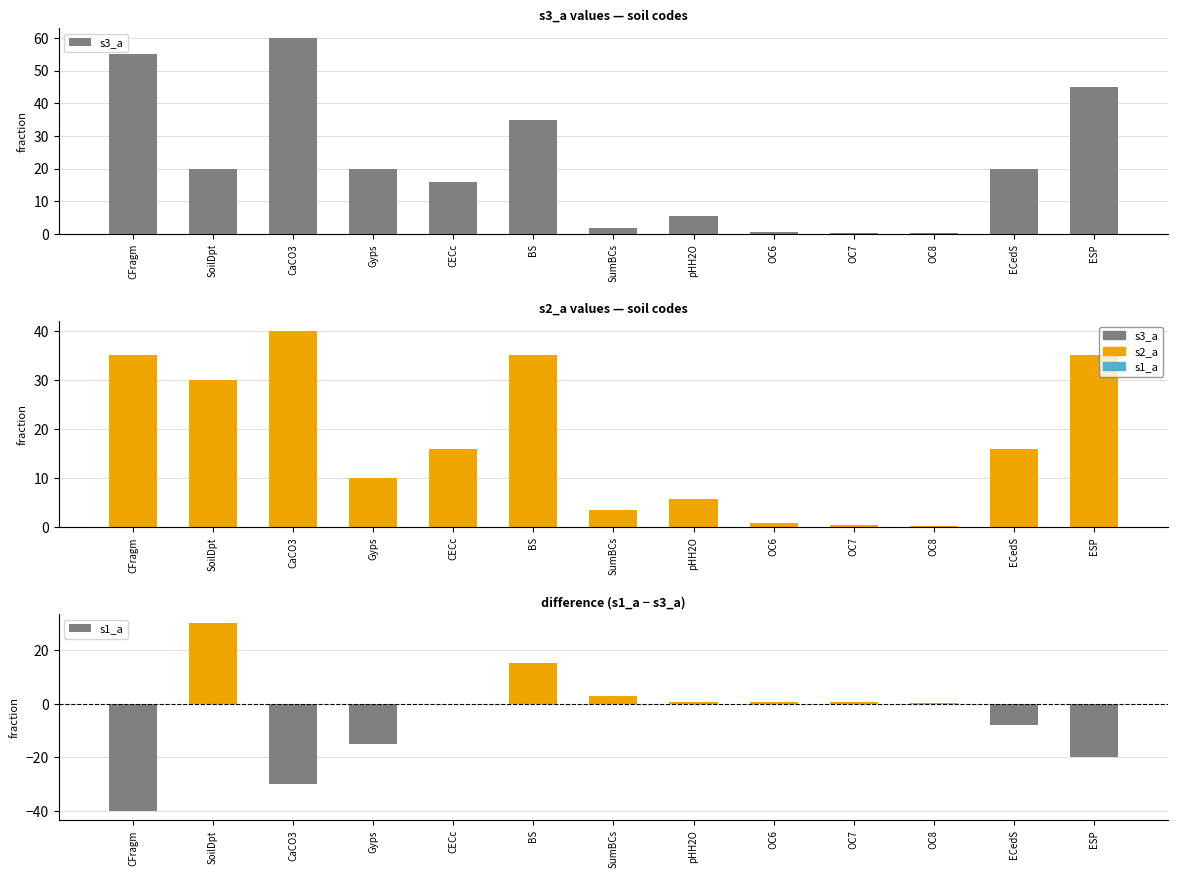

What are all the series names shown in the legend?

s3_a, s2_a, s1_a